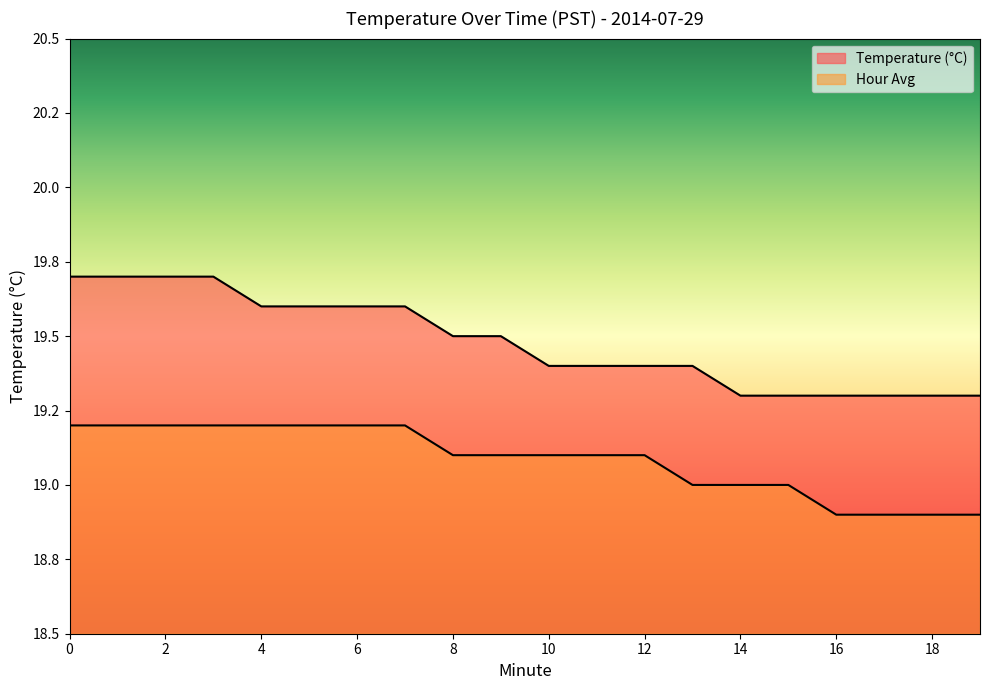

What are all the series names shown in the legend?

Temperature (°C), Hour Avg